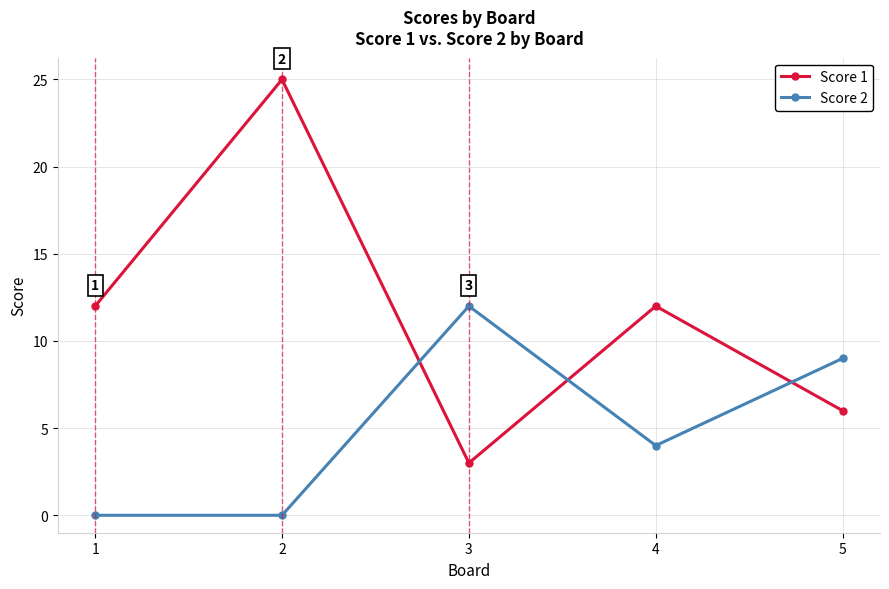

Which category has the lowest value in the Score 1 series?

3